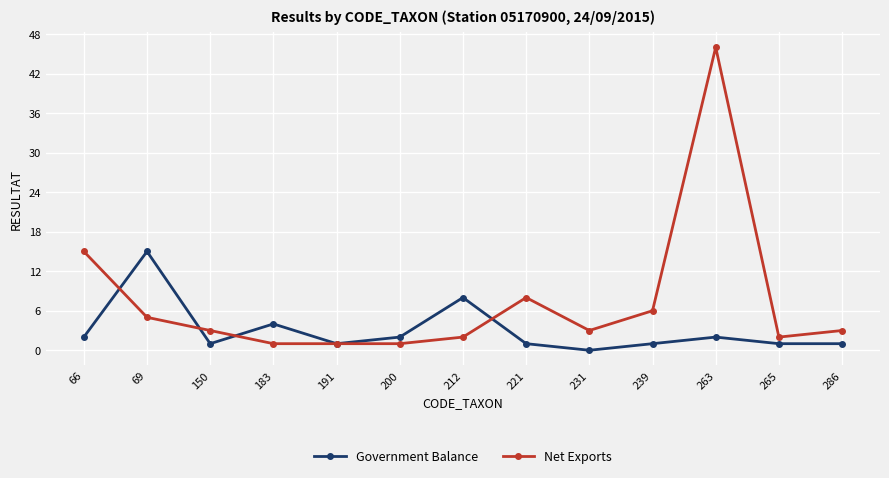

Which series changed the most between 183 and 263?

Net Exports